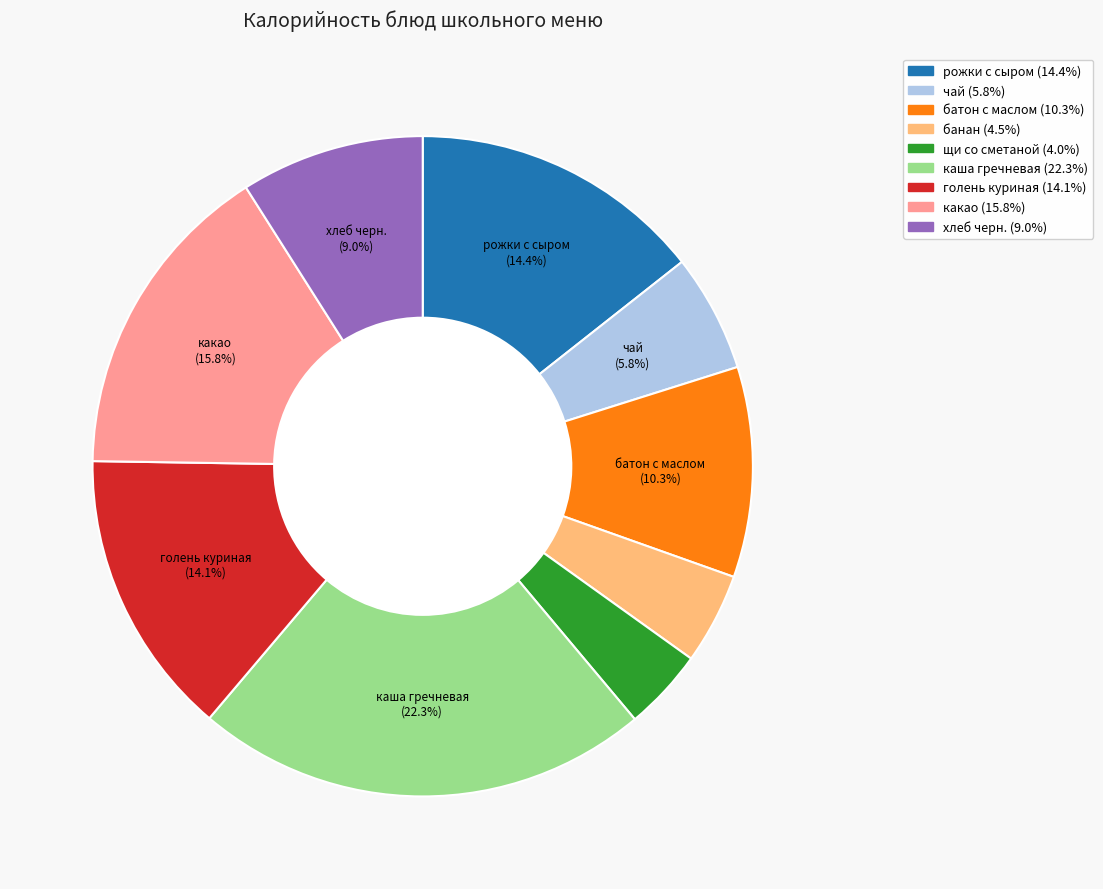

To the nearest percent, what is the average slice percentage?

11%